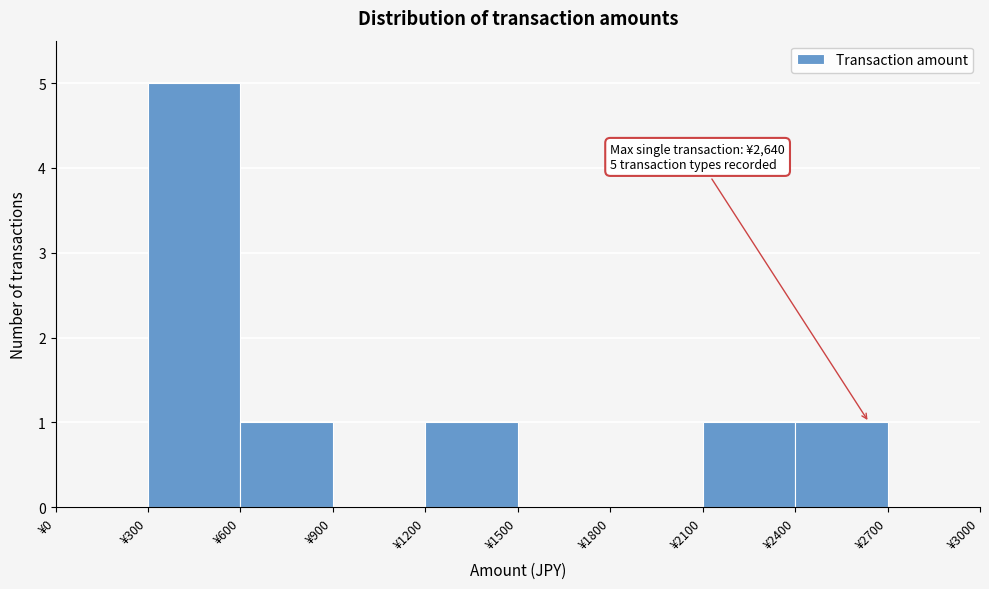

Over which range of the x-axis is the bar tallest?

300 to 600